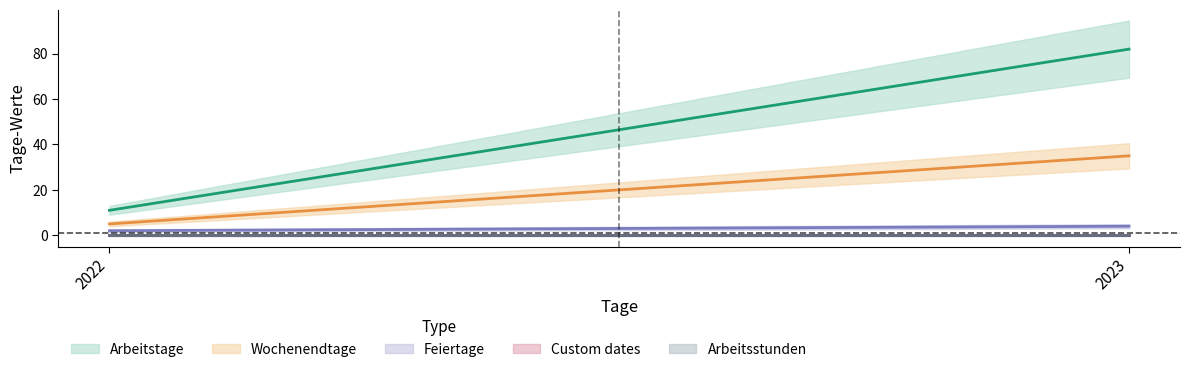

Reading left to right, extract all data points from this chart.

Arbeitstage: 2022=11	2023=82
Wochenendtage: 2022=5	2023=35
Feiertage: 2022=2	2023=4
Custom dates: 2022=0	2023=0
Arbeitsstunden: 2022=0	2023=0